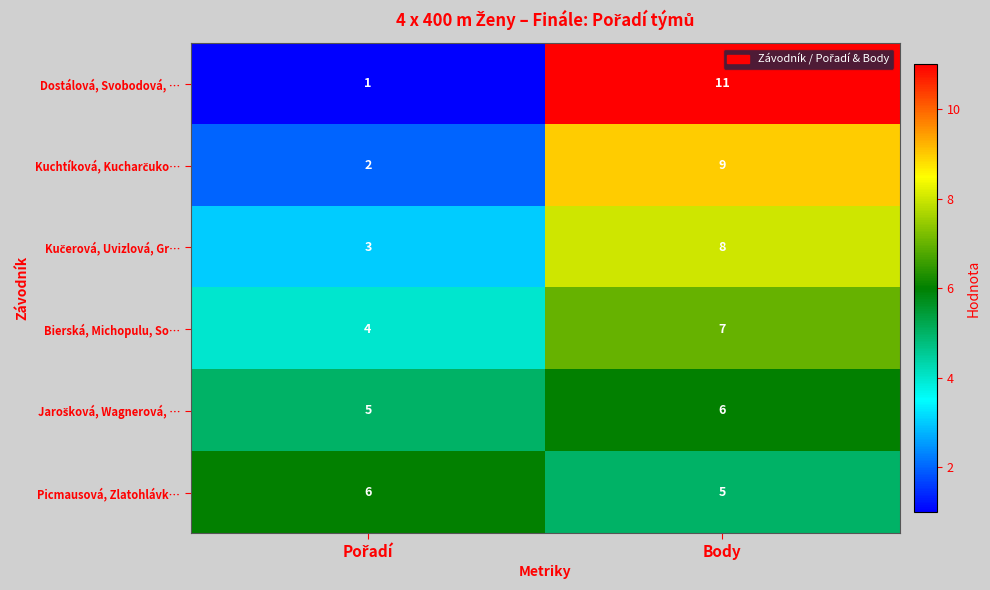

What is the difference between the maximum and minimum values in the Dostálová, Svobodová, … series?

10